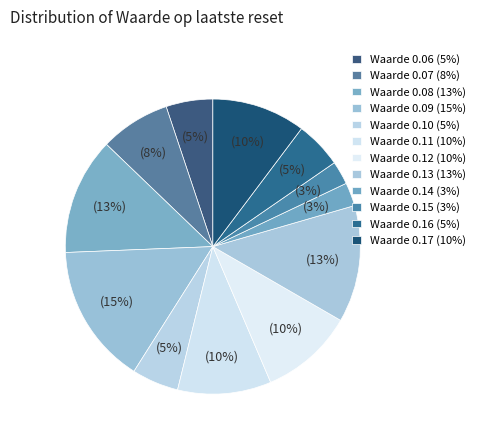

Count the number of slices in the pie.

12